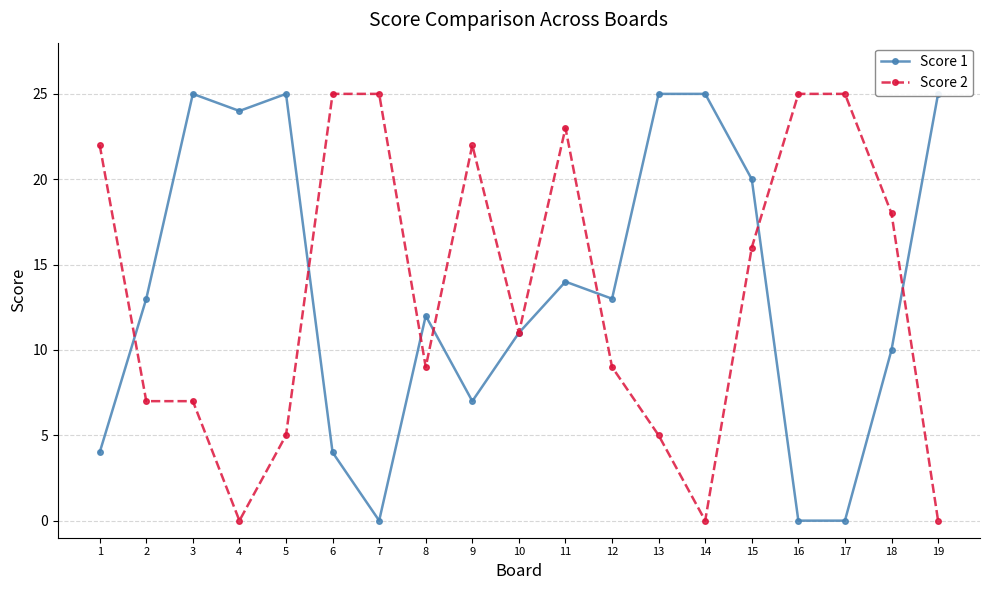

What value does the Score 1 series have at 13?

25